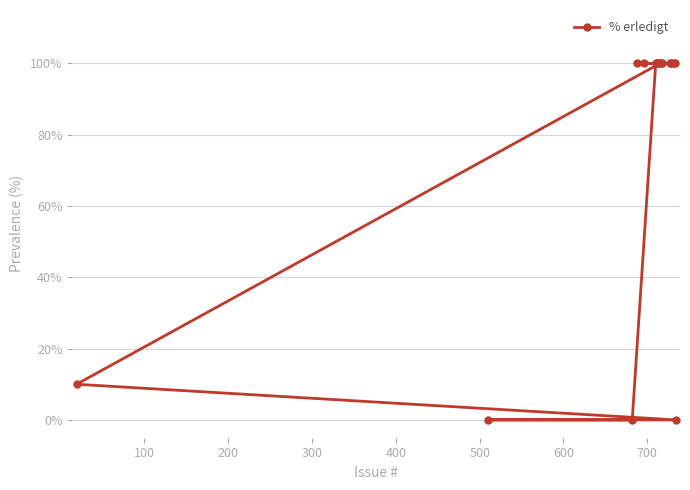

Reading right to left, extract all data points from this chart.

0	100	100	100	100	100	100	100	100	100	100	100	100	100	0	0	10